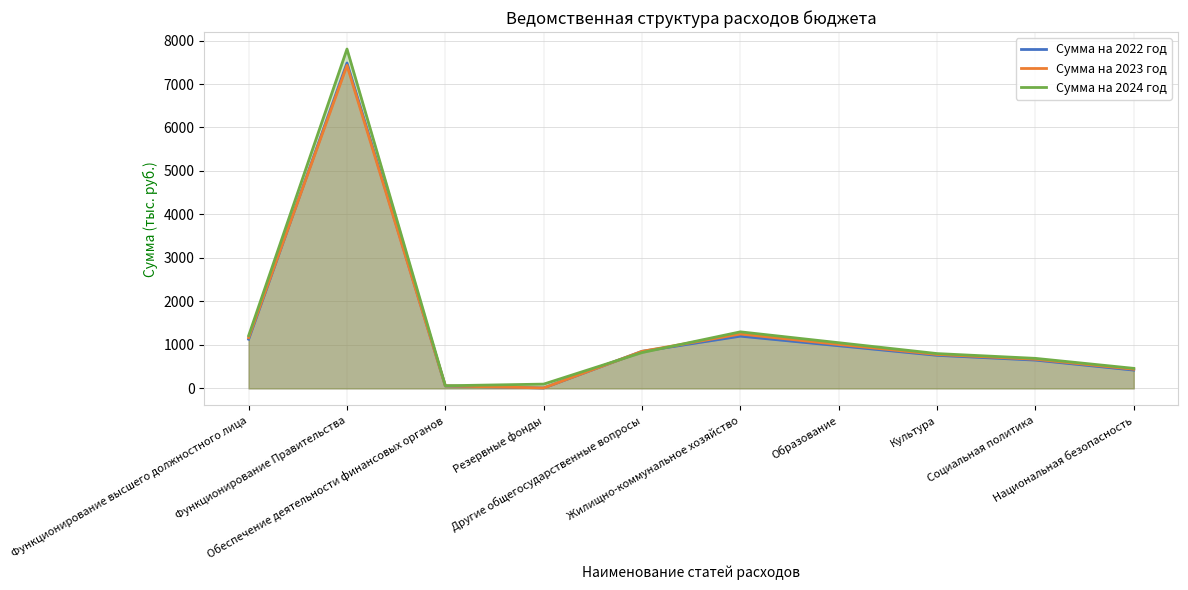

At which label is Сумма на 2024 год closest to 3932?

Жилищно-коммунальное хозяйство